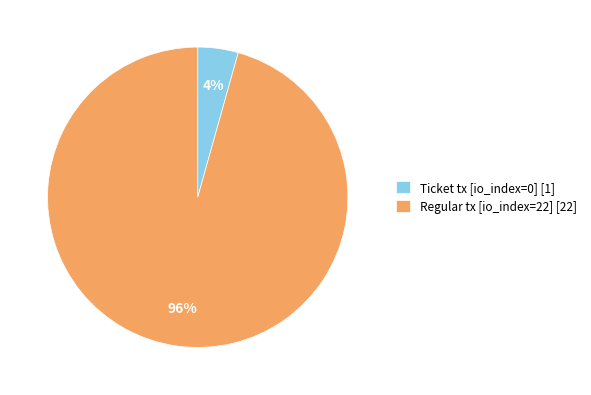

Which slice represents more than half of the pie?

Regular tx [io_index=22] [22]